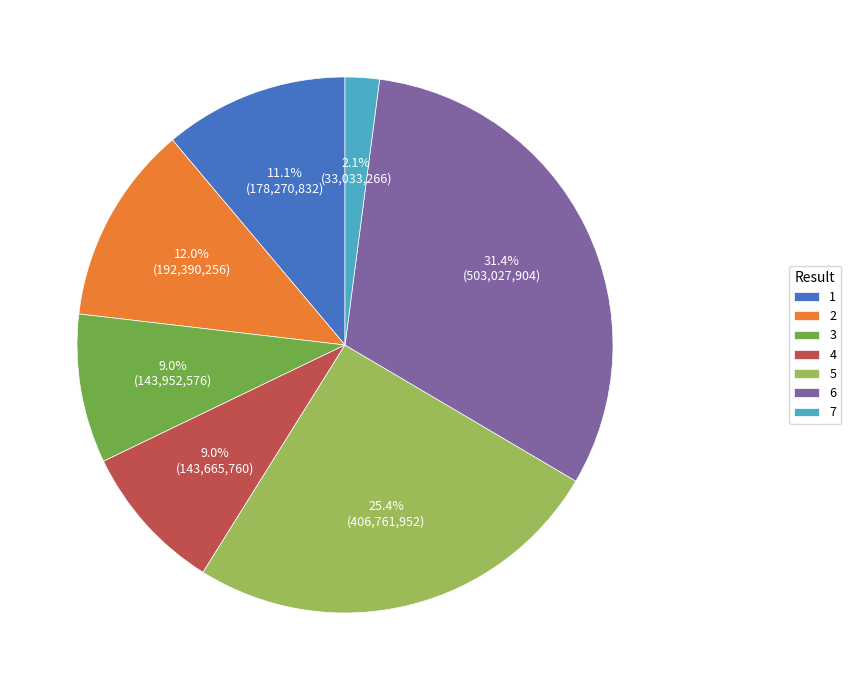

How many segments does this pie chart have?

7